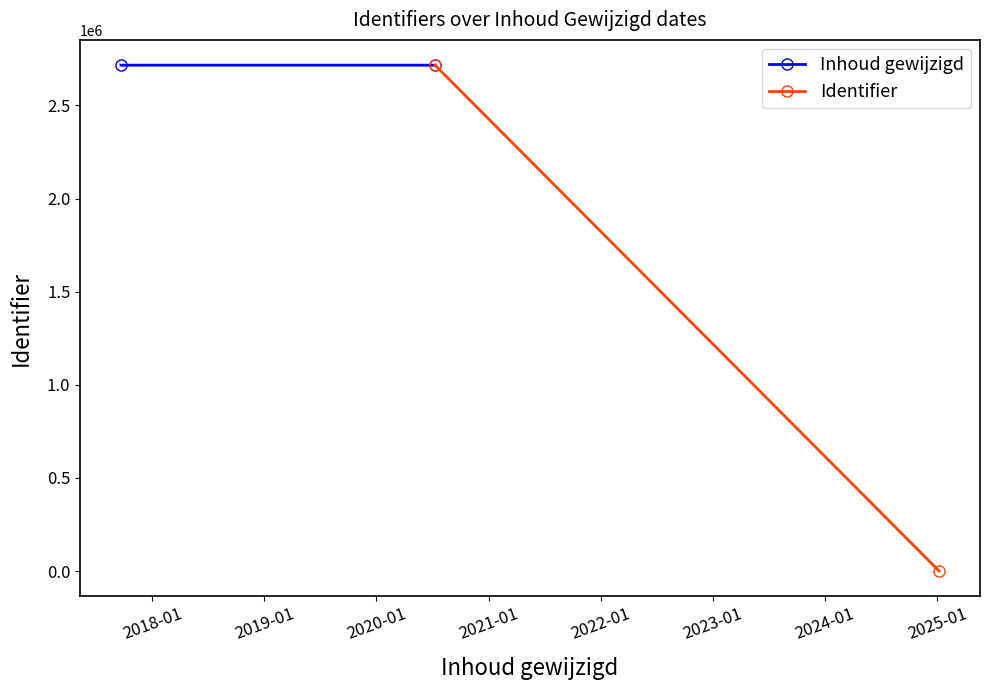

Is it true that Inhoud gewijzigd equals 1325905 at 2018-01?

False